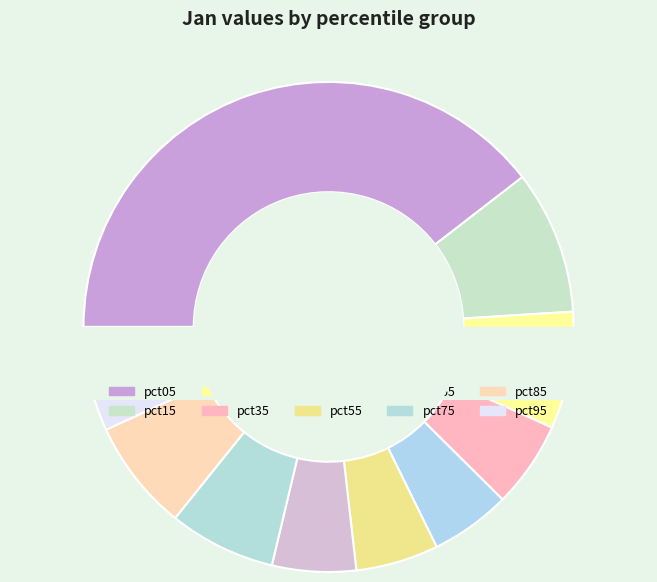

Between pct55 and pct35, which is larger?

pct35